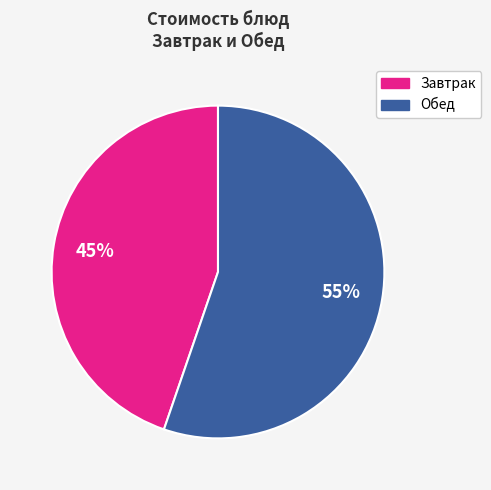

How many slices are in this pie chart?

2